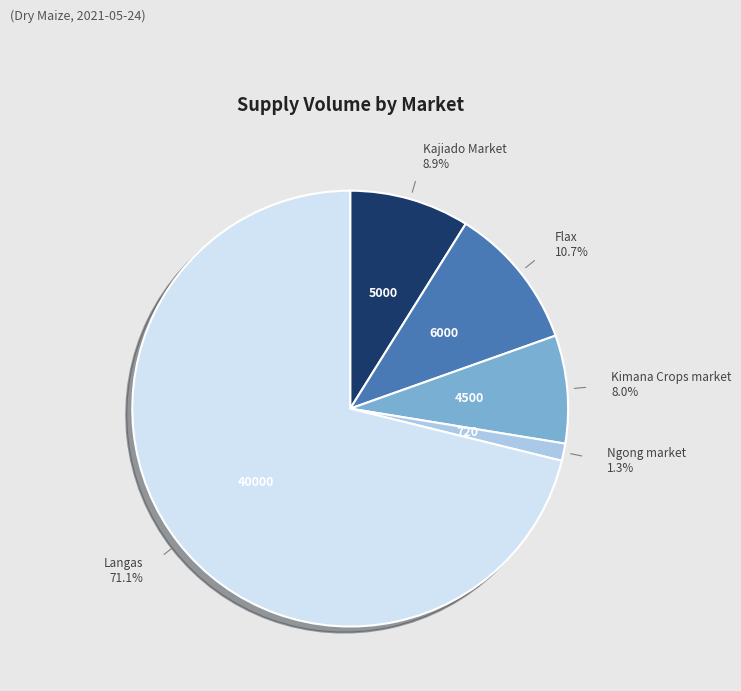

Rank the categories by value from highest to lowest.

Langas, Flax, Kajiado Market, Kimana Crops market, Ngong market